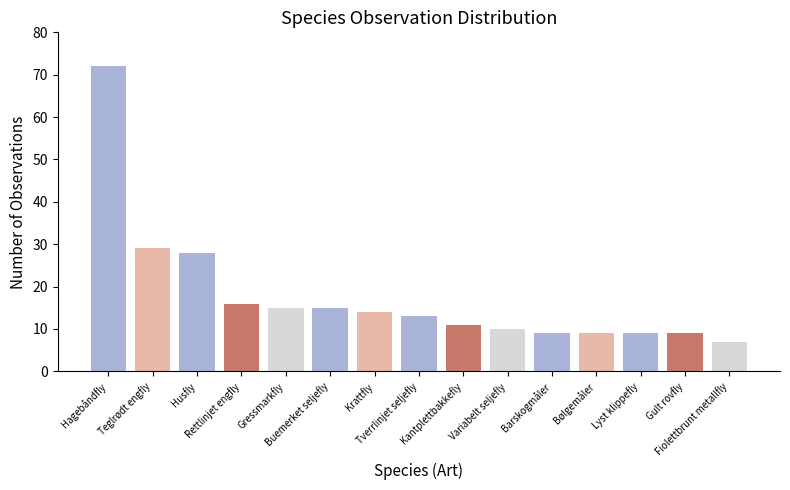

What is the difference between the maximum and second lowest values?

63